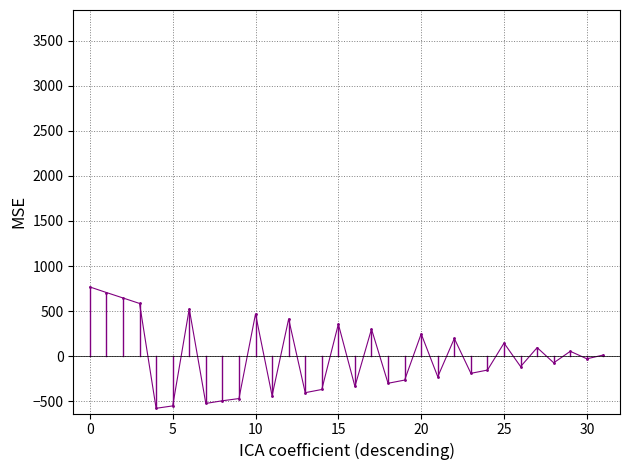

How many lines are shown in the chart?

1